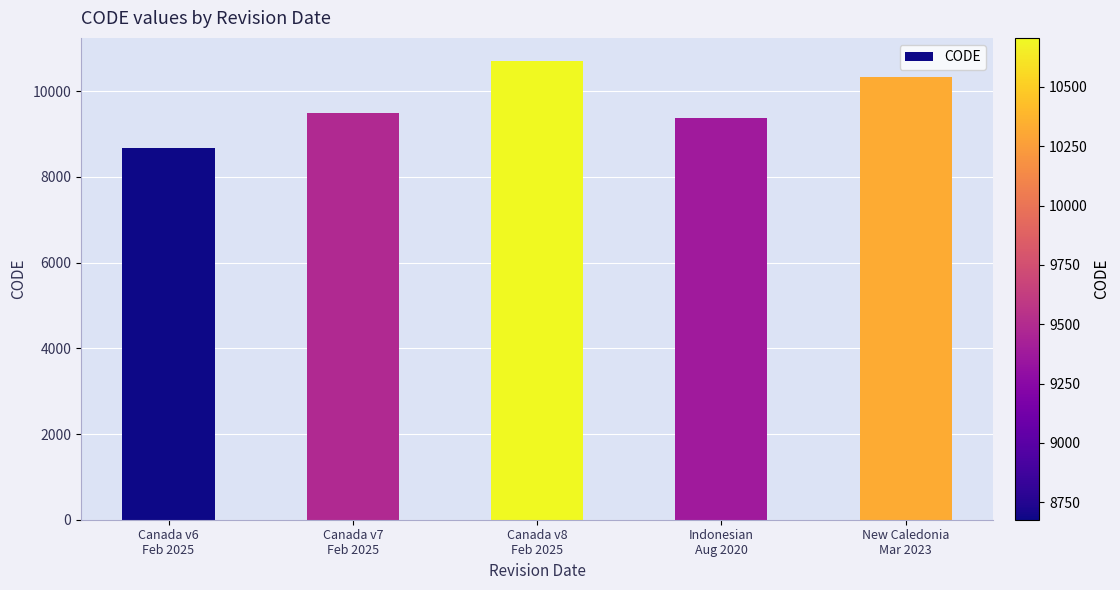

Between Canada v8
Feb 2025 and New Caledonia
Mar 2023, which is larger?

Canada v8
Feb 2025